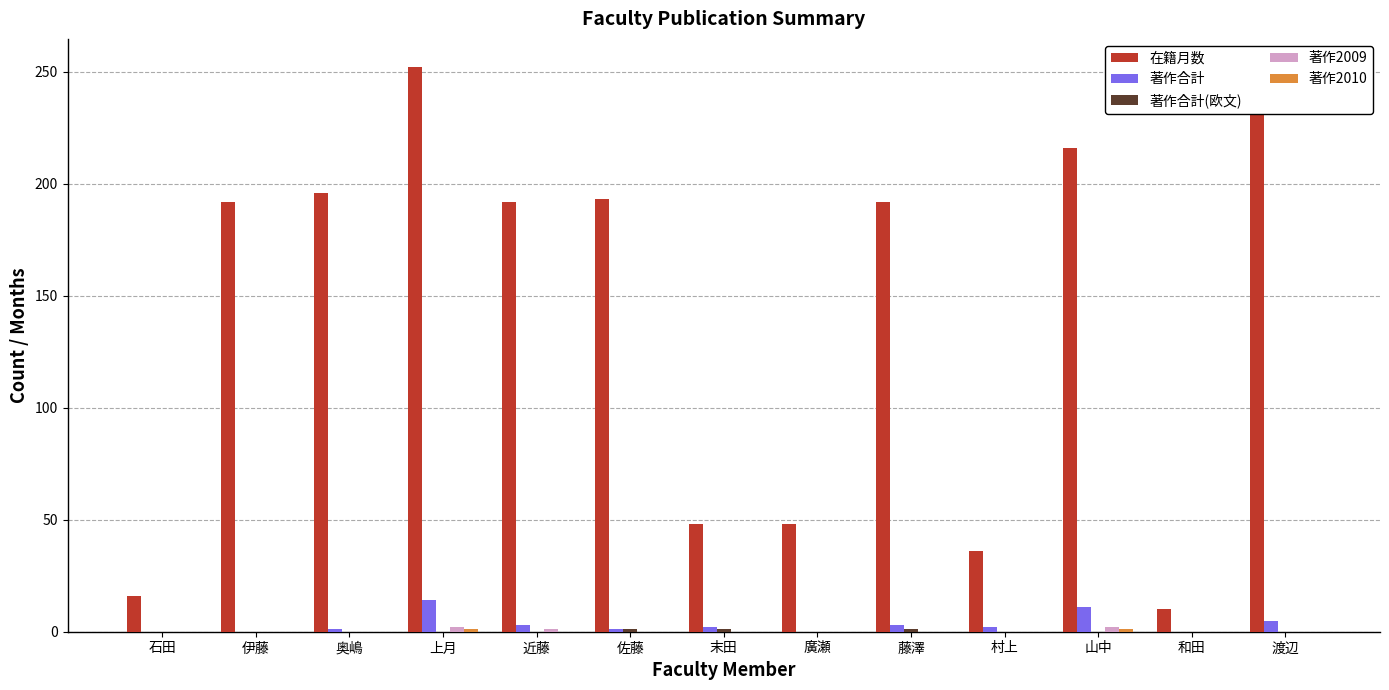

What is the difference between the highest and lowest values at 廣瀬?

48